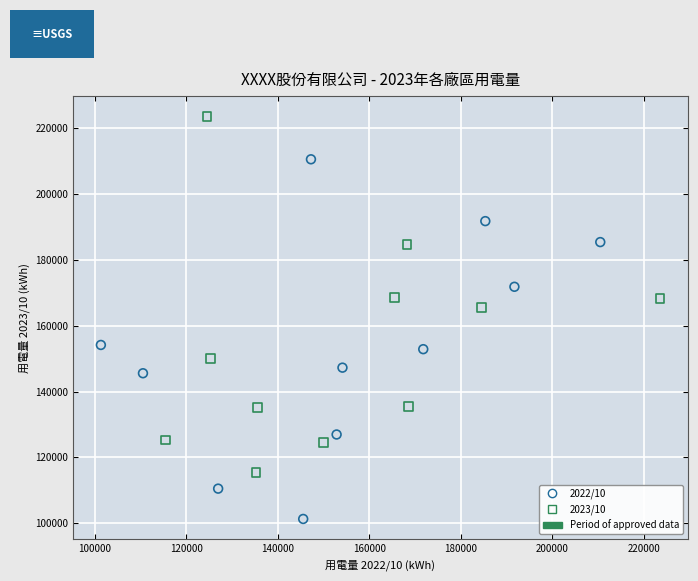

Which series reaches the minimum Y coordinate?

2022/10